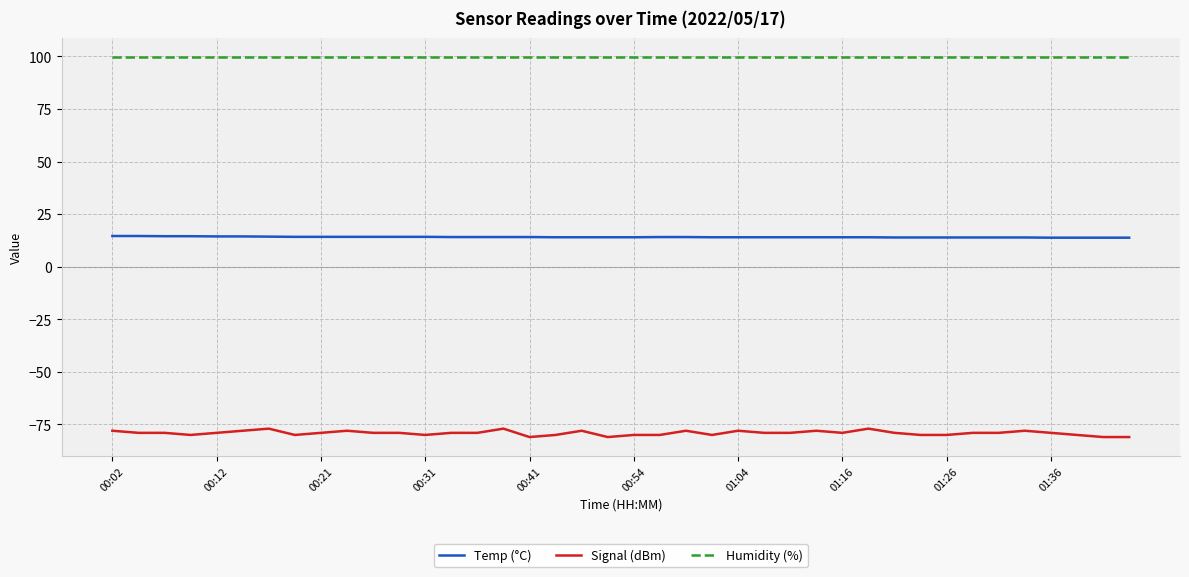

Rank the series by their average value, from lowest to highest.

Signal (dBm), Temp (°C), Humidity (%)